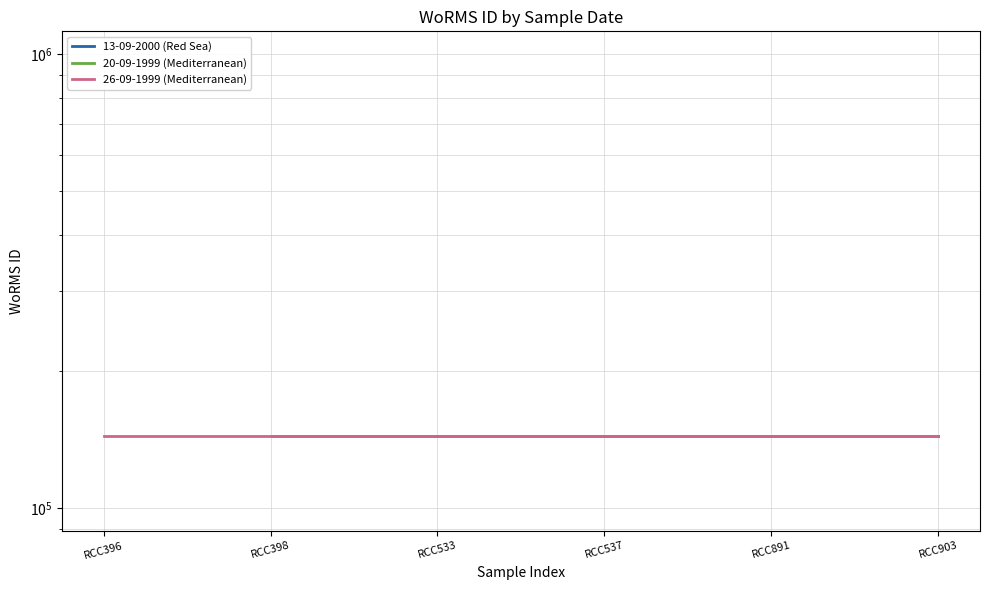

At RCC537, list the series in order from smallest to largest.

13-09-2000 (Red Sea), 20-09-1999 (Mediterranean), 26-09-1999 (Mediterranean)